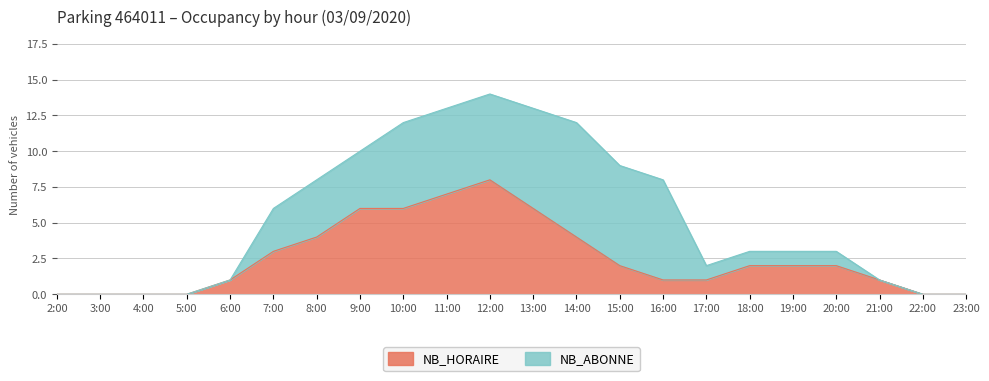

The NB_HORAIRE series shows 4 at 11:00. True or false?

False